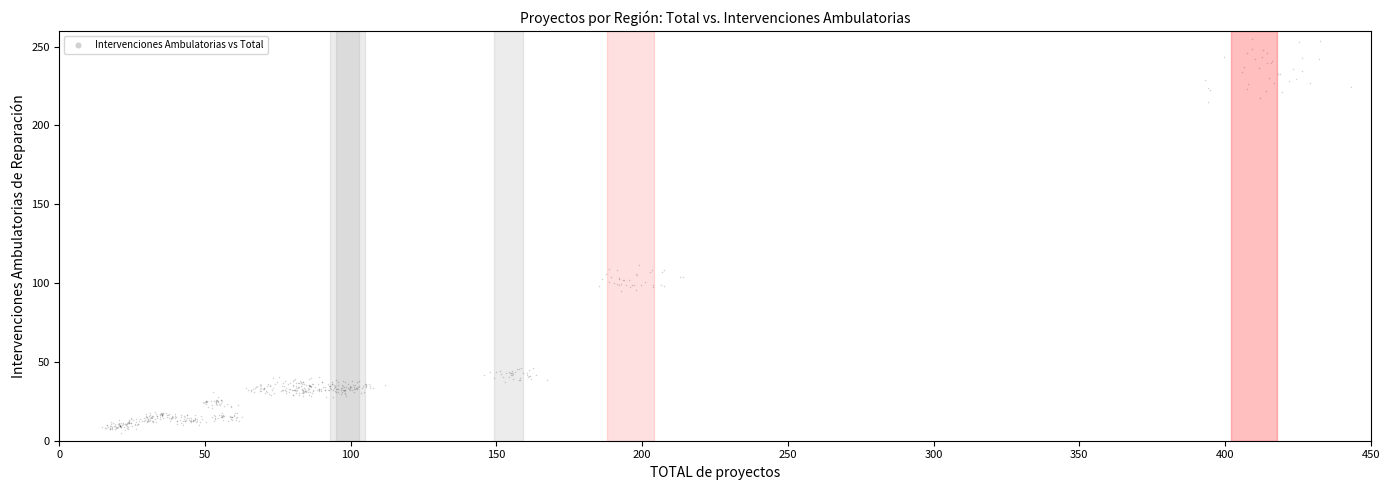

What is the range of X values (max minus min)?

428.4